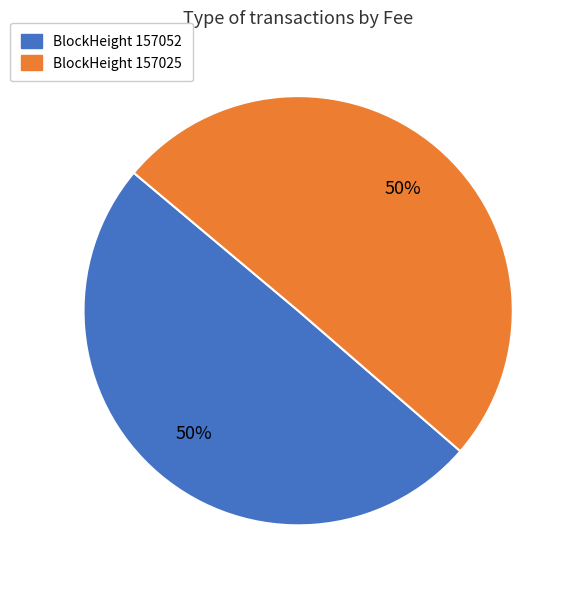

What is the largest slice in the pie chart?

157025